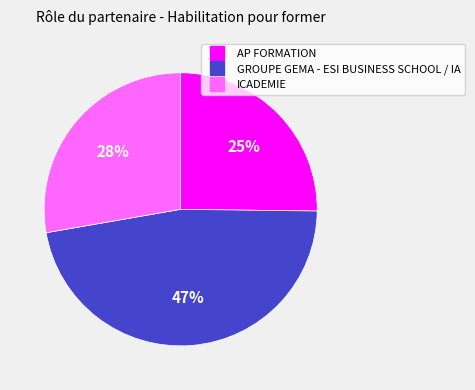

How many slices are in this pie chart?

3